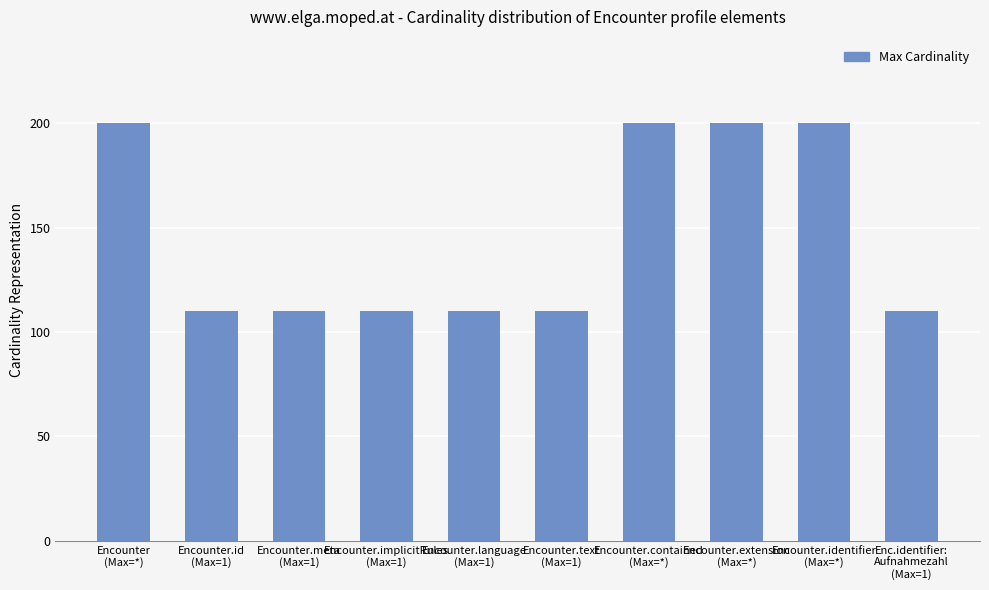

The chart shows a value of 291 at Encounter.identifier
(Max=*). True or false?

False